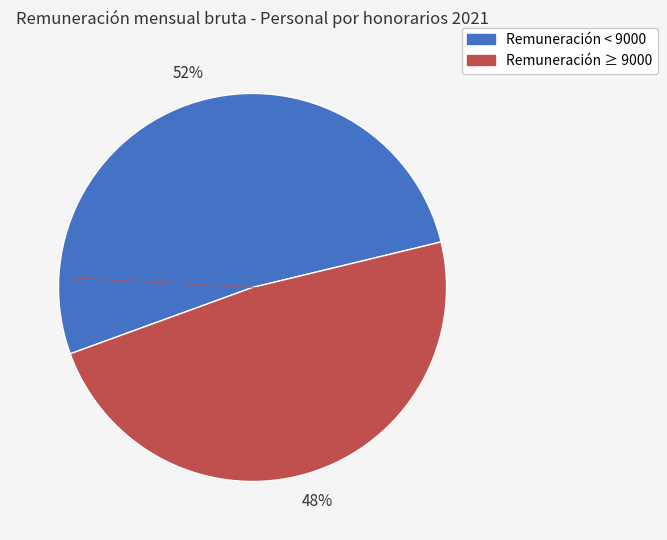

What is the ratio of the value at Remuneración < 9000 to the value at Remuneración ≥ 9000?

1.1